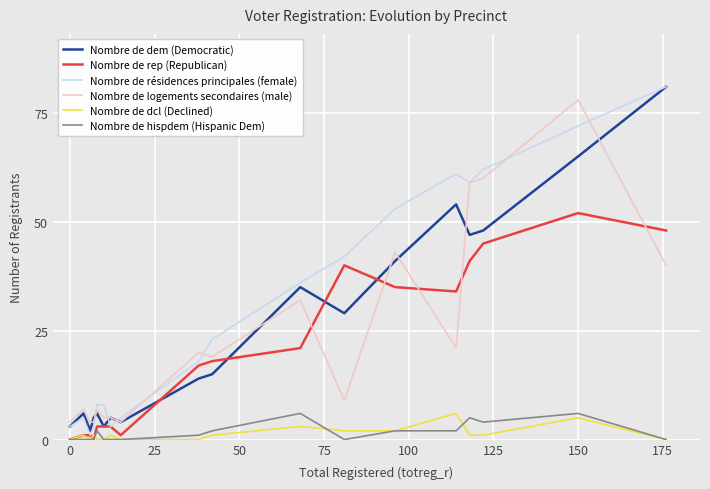

Which series has the largest total across all categories?

Nombre de résidences principales (female)